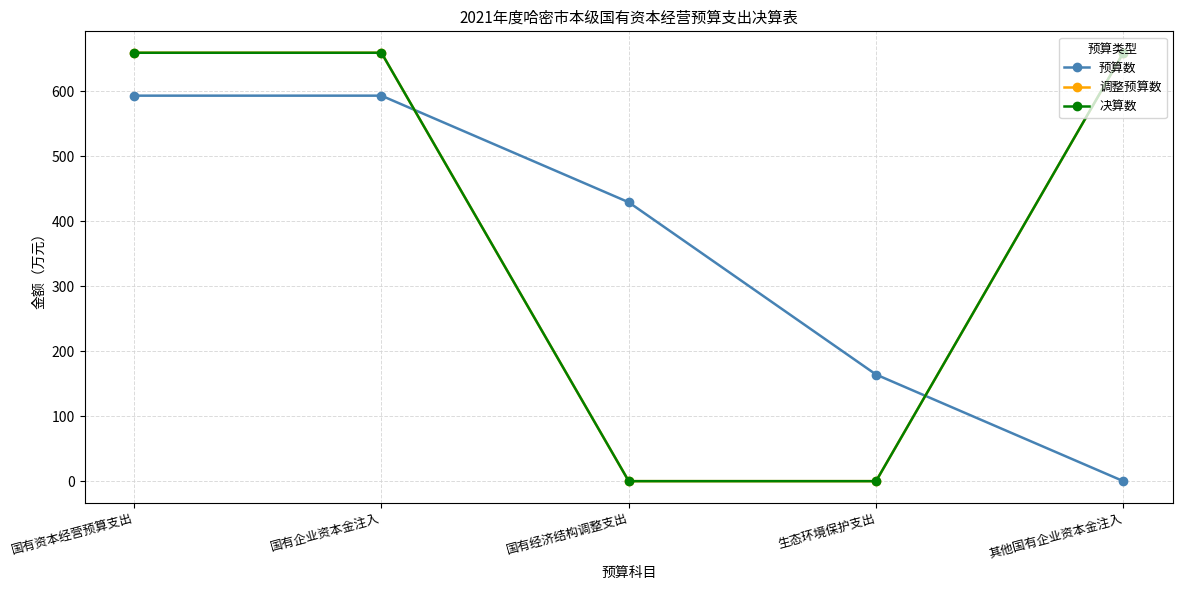

Which category has the highest value in the 决算数 series?

国有资本经营预算支出